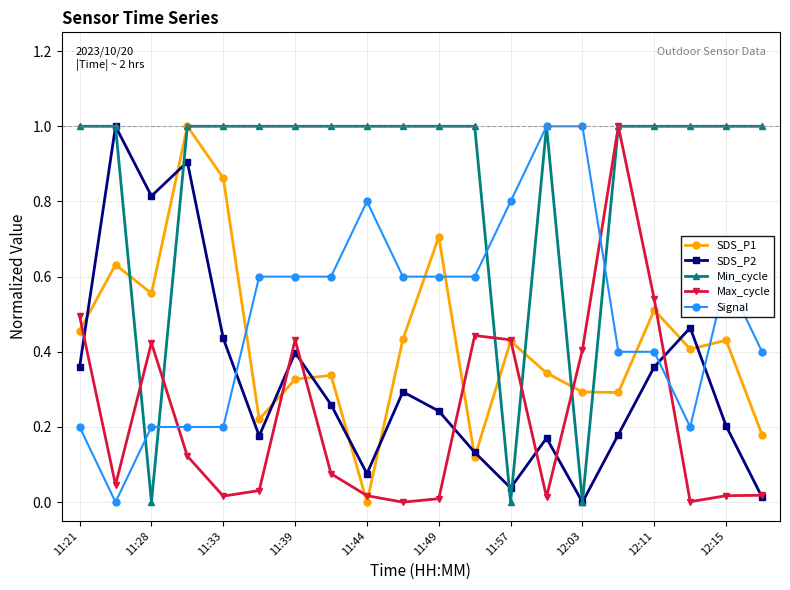

What is the maximum value for Max_cycle?

1.0